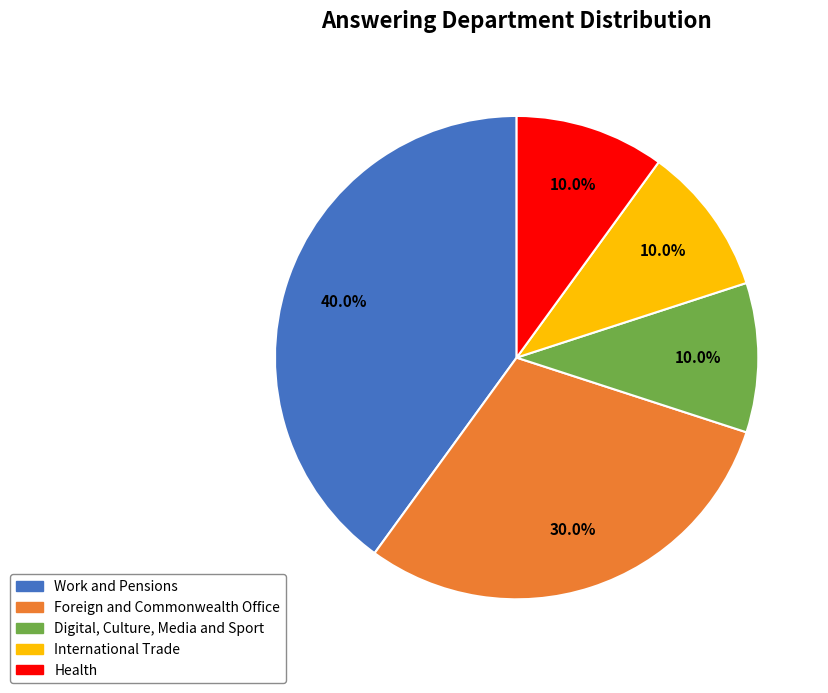

Which has a higher value, Health or Foreign and Commonwealth Office?

Foreign and Commonwealth Office